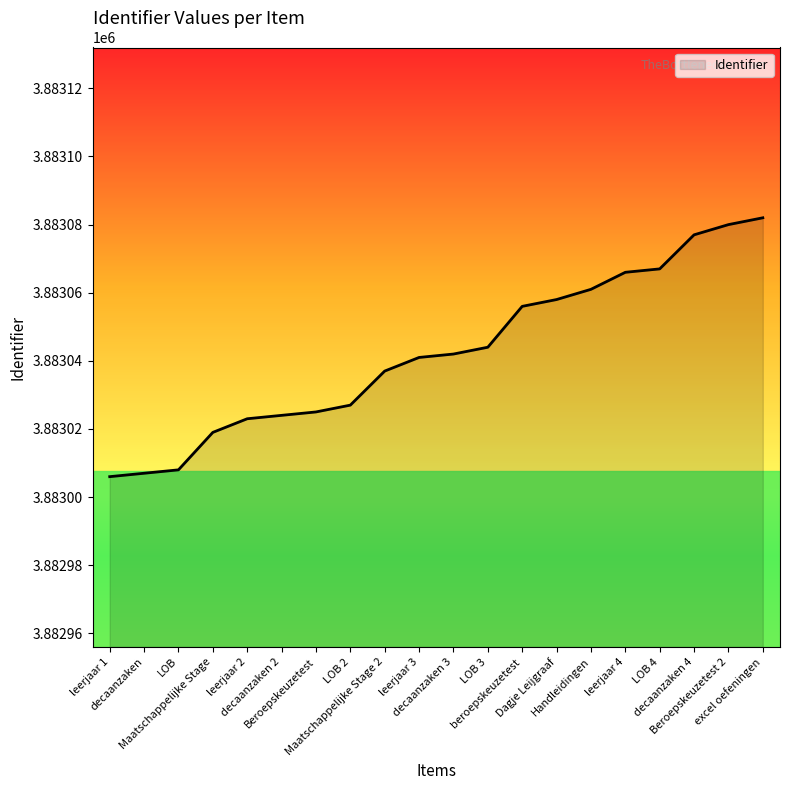

What is the change in value from leerjaar 2 to leerjaar 3?

+18